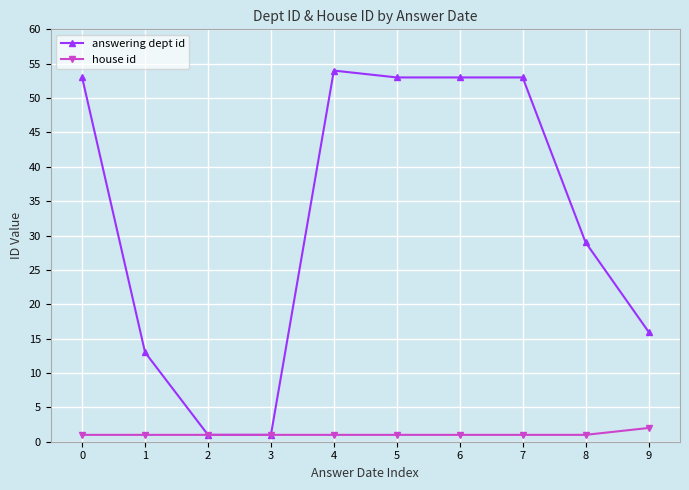

What is the maximum value for answering dept id?

54